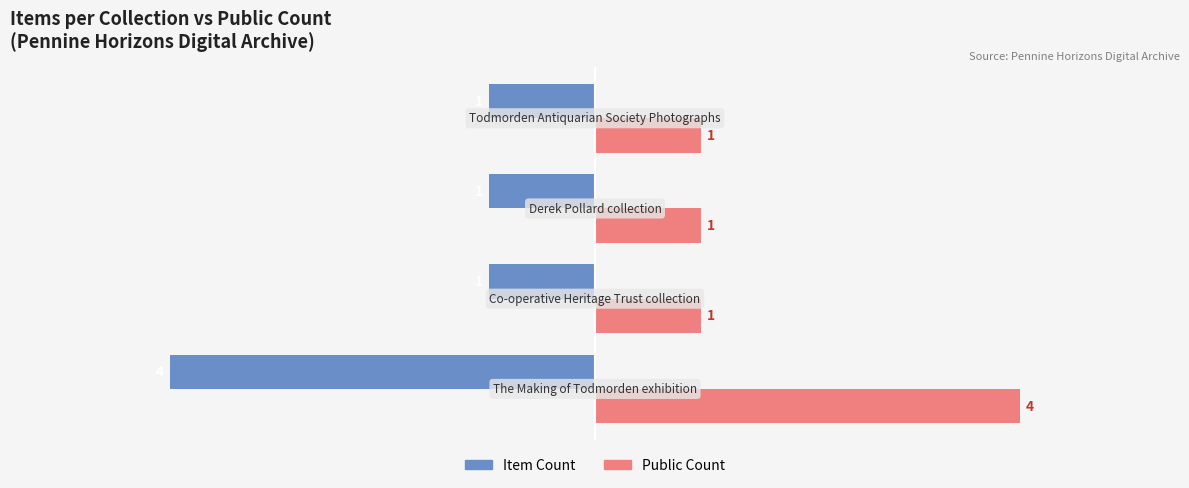

Count the Item Count values in the range -1 to 0.

3